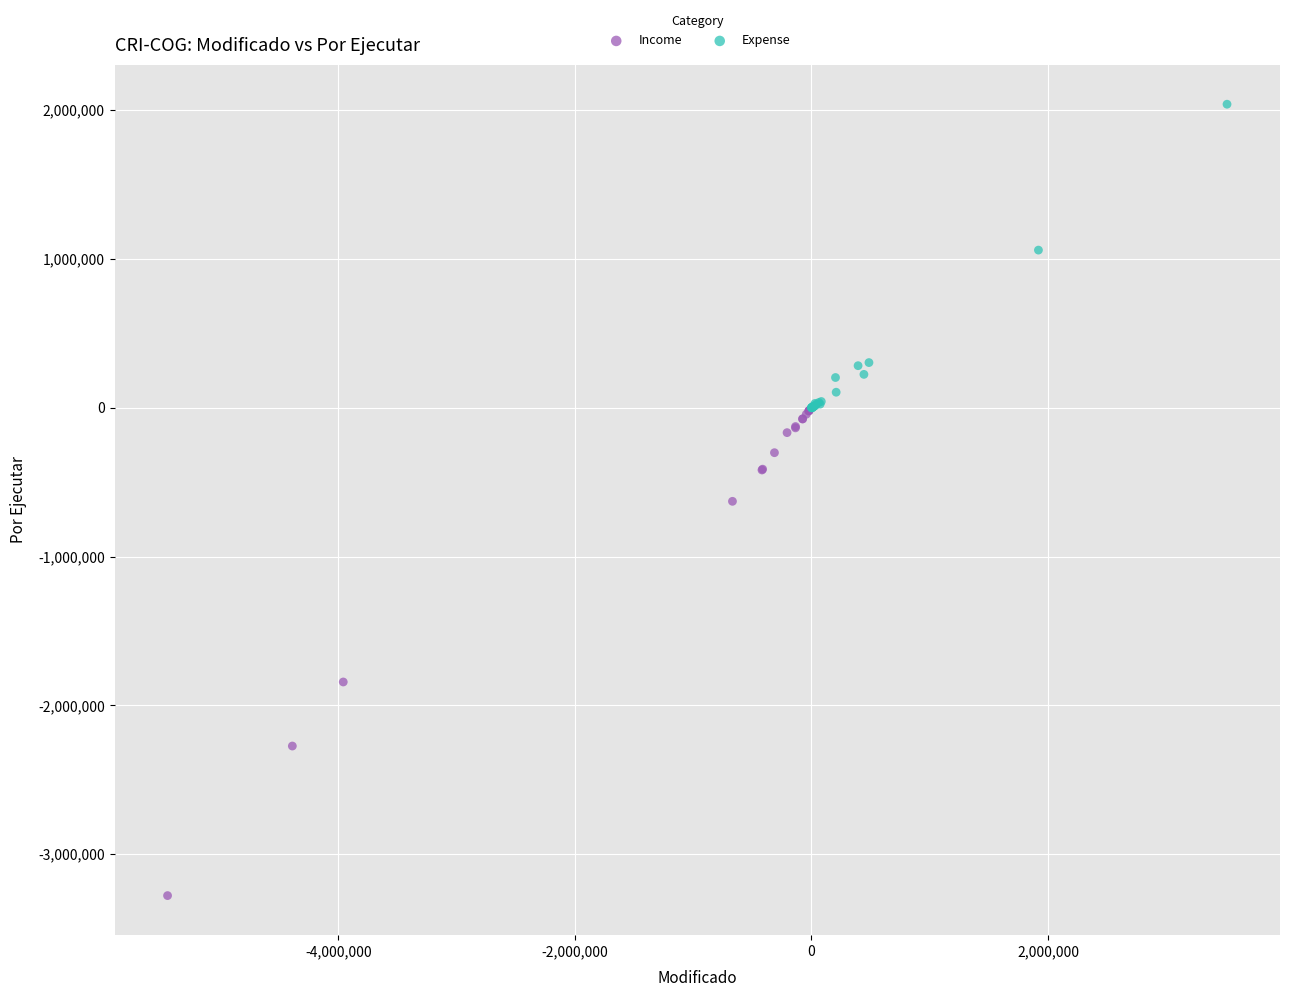

What are all the series names shown in the legend?

Income, Expense